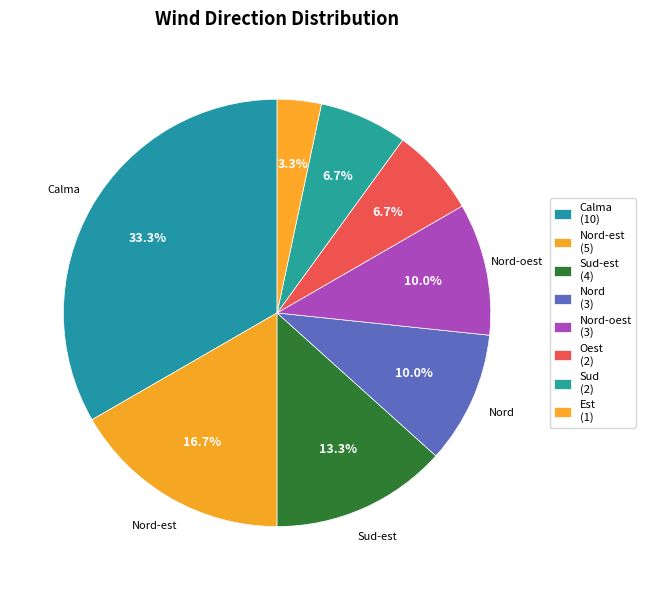

Count the number of slices in the pie.

8